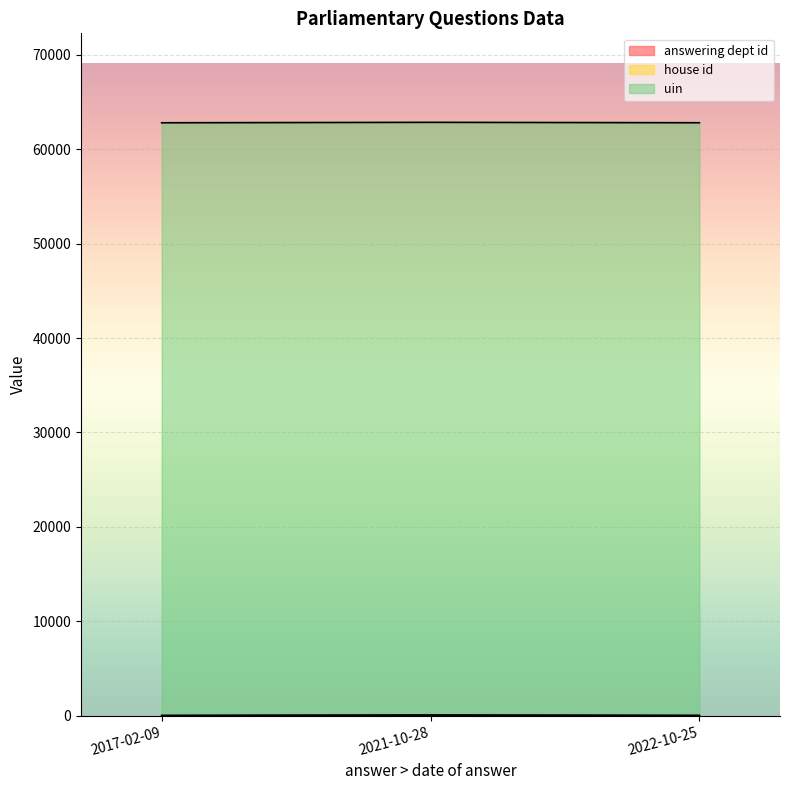

What is the total value across all series at 2021-10-28?

62852